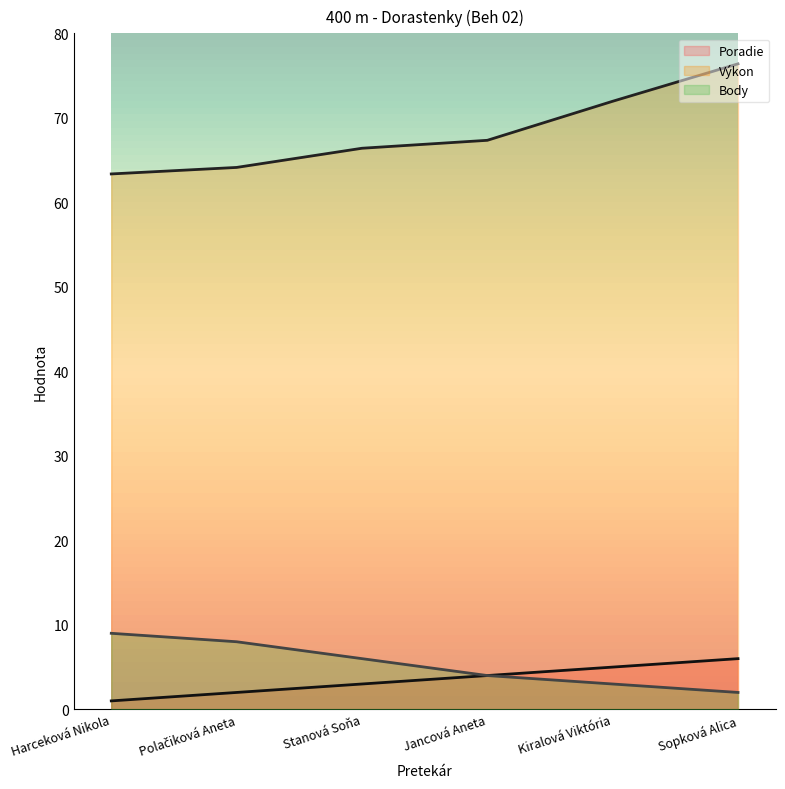

At which label does Výkon reach its peak?

Sopková Alica